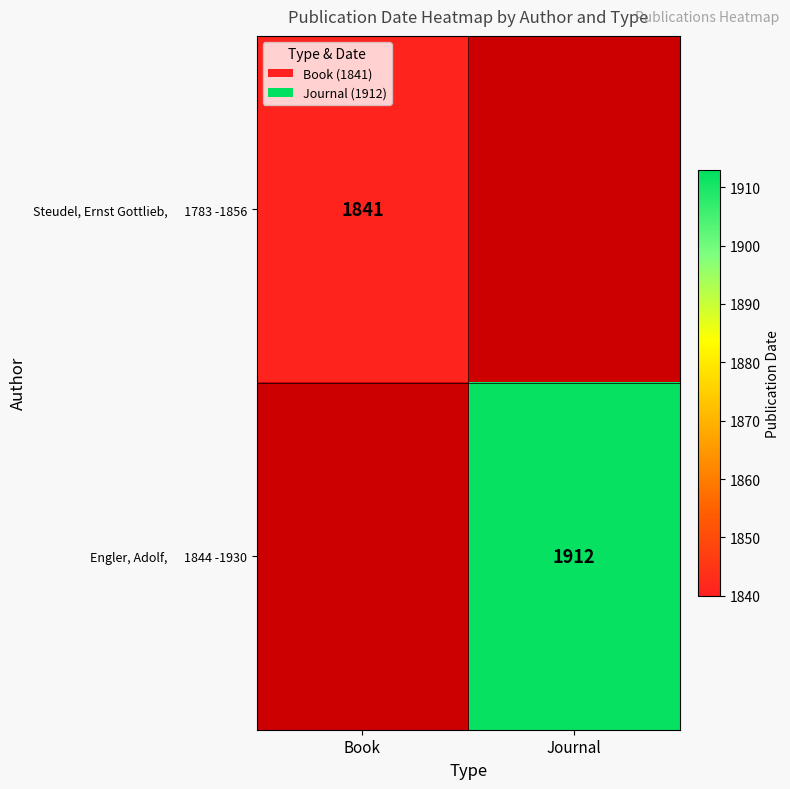

Which label corresponds to the smallest value in the chart?

Journal